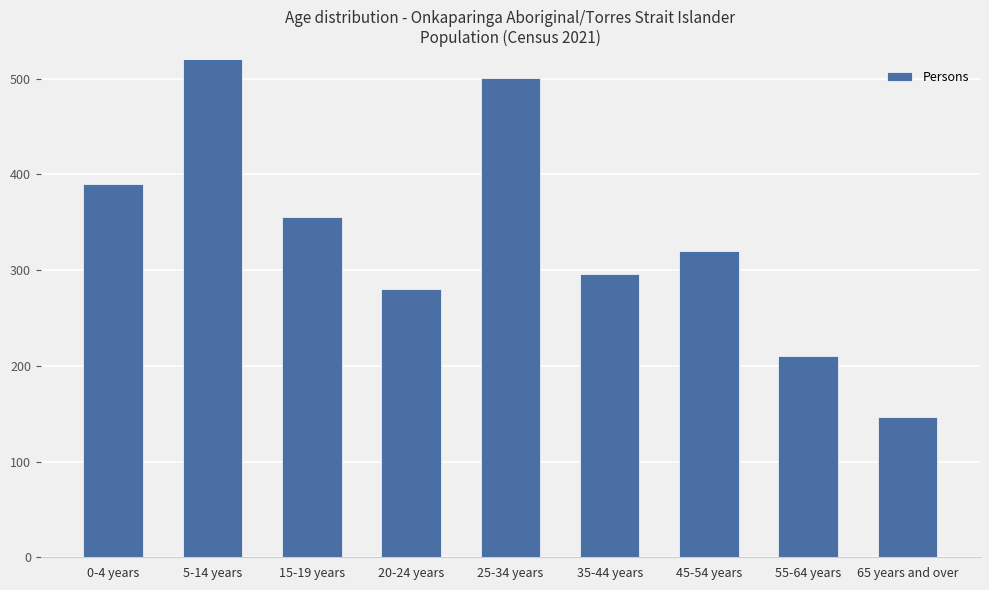

Count the number of data series in this chart.

1